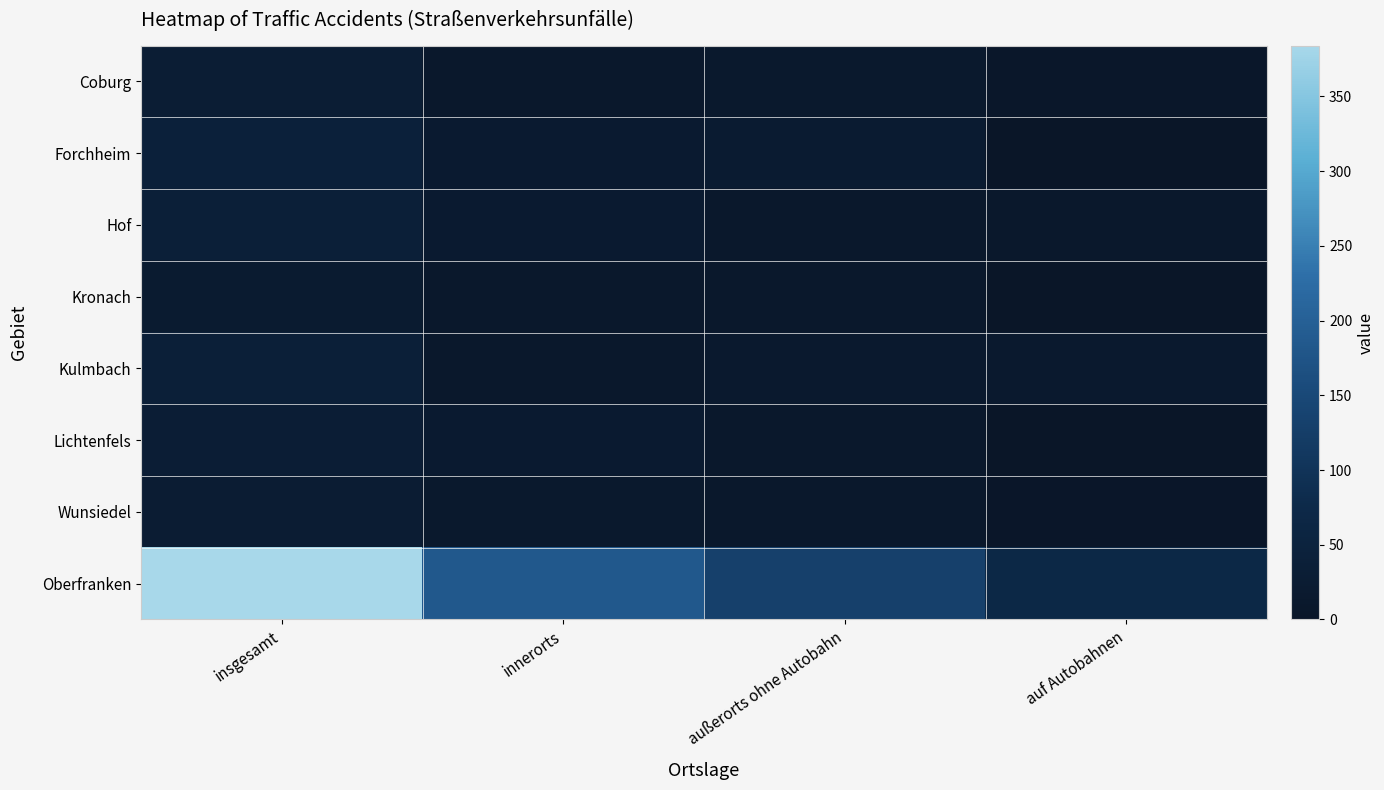

Reading left to right, extract all data points from this chart.

Coburg: insgesamt=28	innerorts=11	außerorts ohne Autobahn=12	auf Autobahnen=5
Forchheim: insgesamt=42	innerorts=19	außerorts ohne Autobahn=21	auf Autobahnen=2
Hof: insgesamt=38	innerorts=18	außerorts ohne Autobahn=11	auf Autobahnen=9
Kronach: insgesamt=20	innerorts=10	außerorts ohne Autobahn=10	auf Autobahnen=0
Kulmbach: insgesamt=37	innerorts=9	außerorts ohne Autobahn=14	auf Autobahnen=14
Lichtenfels: insgesamt=30	innerorts=18	außerorts ohne Autobahn=10	auf Autobahnen=2
Wunsiedel: insgesamt=26	innerorts=12	außerorts ohne Autobahn=11	auf Autobahnen=3
Oberfranken: insgesamt=384	innerorts=184	außerorts ohne Autobahn=131	auf Autobahnen=69